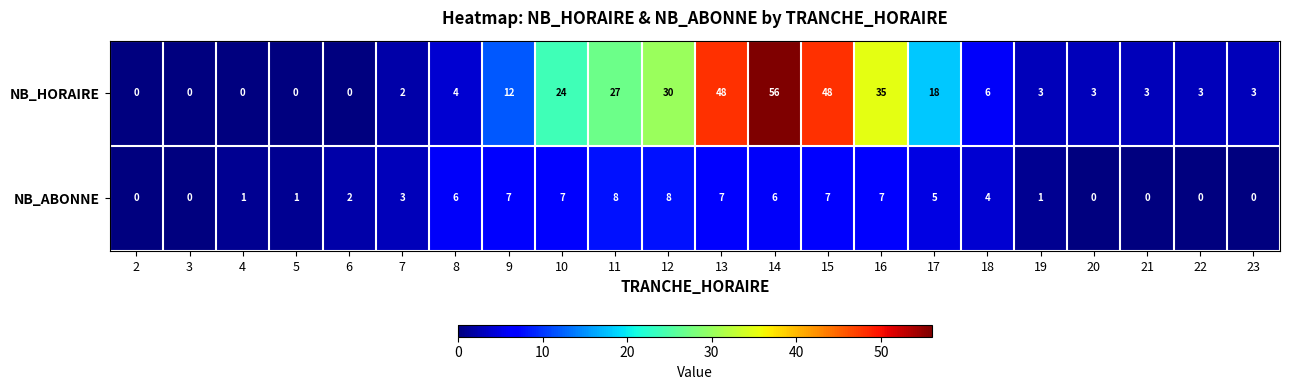

Which series has the widest spread of values?

NB_HORAIRE